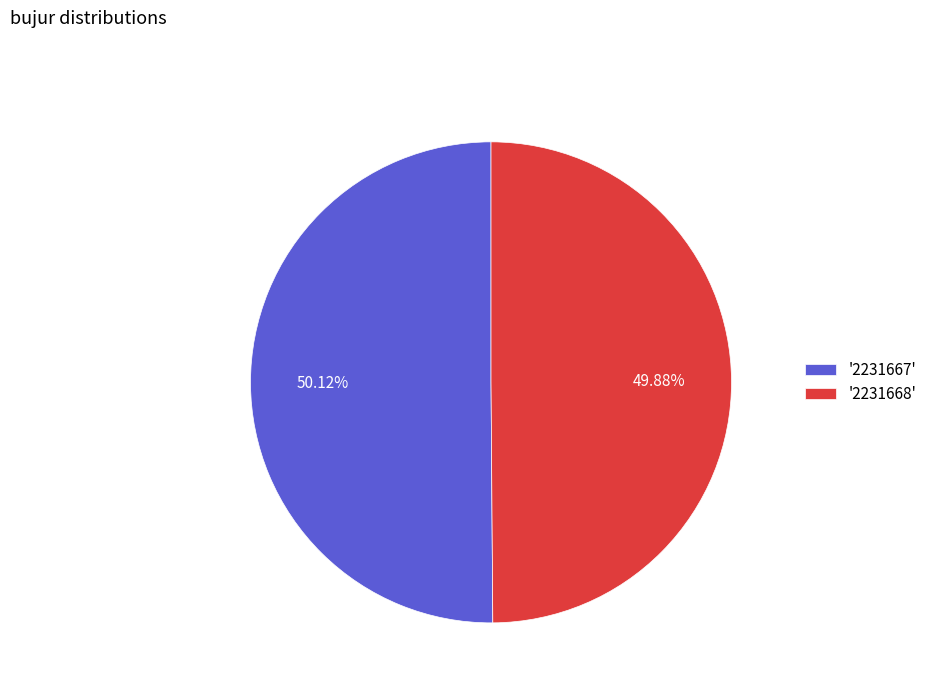

Count the number of slices in the pie.

2